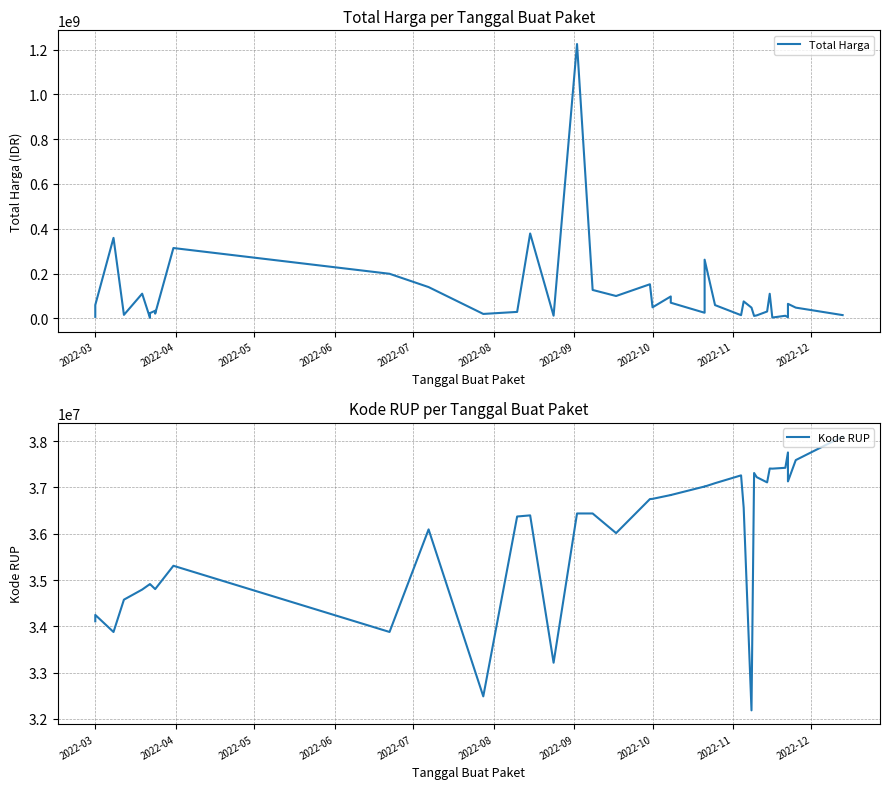

Is the value of Kode RUP at 29 greater than the value of Total Harga at 33?

No